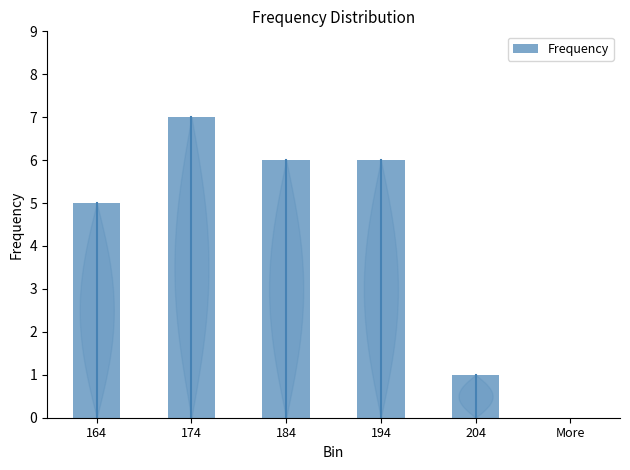

Reading right to left, extract all data points from this chart.

More=0	204=1	194=6	184=6	174=7	164=5